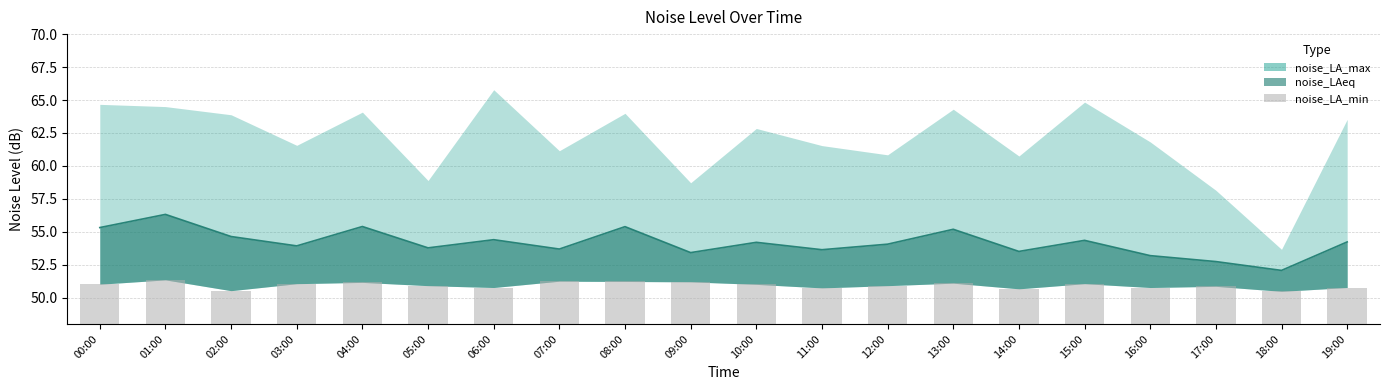

What is the difference between the values at 04:00 and 19:00?

0.4